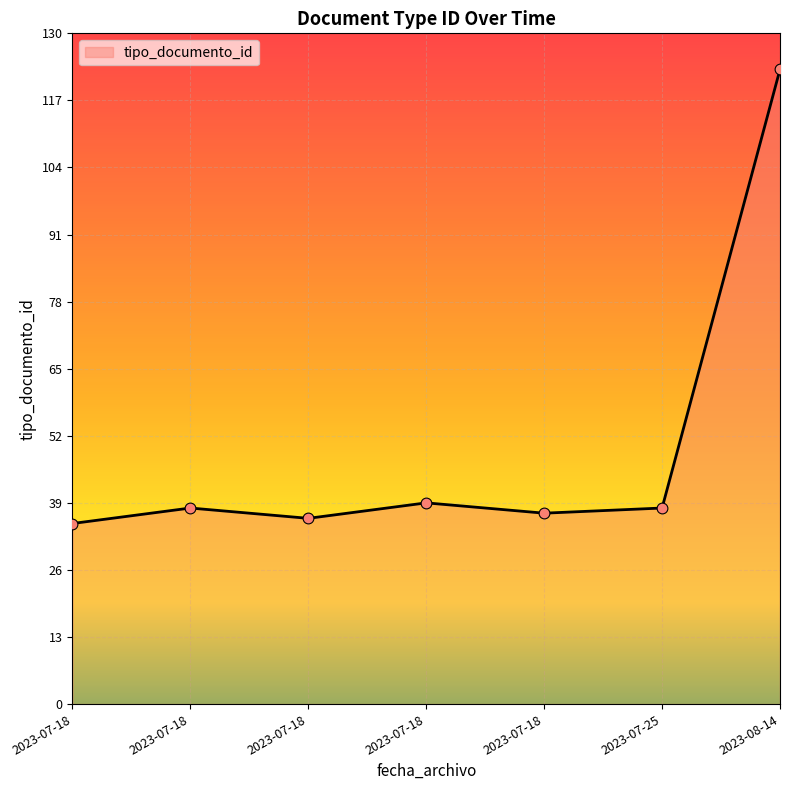

What is the change in value from 2023-07-18 to 2023-07-18?

+1